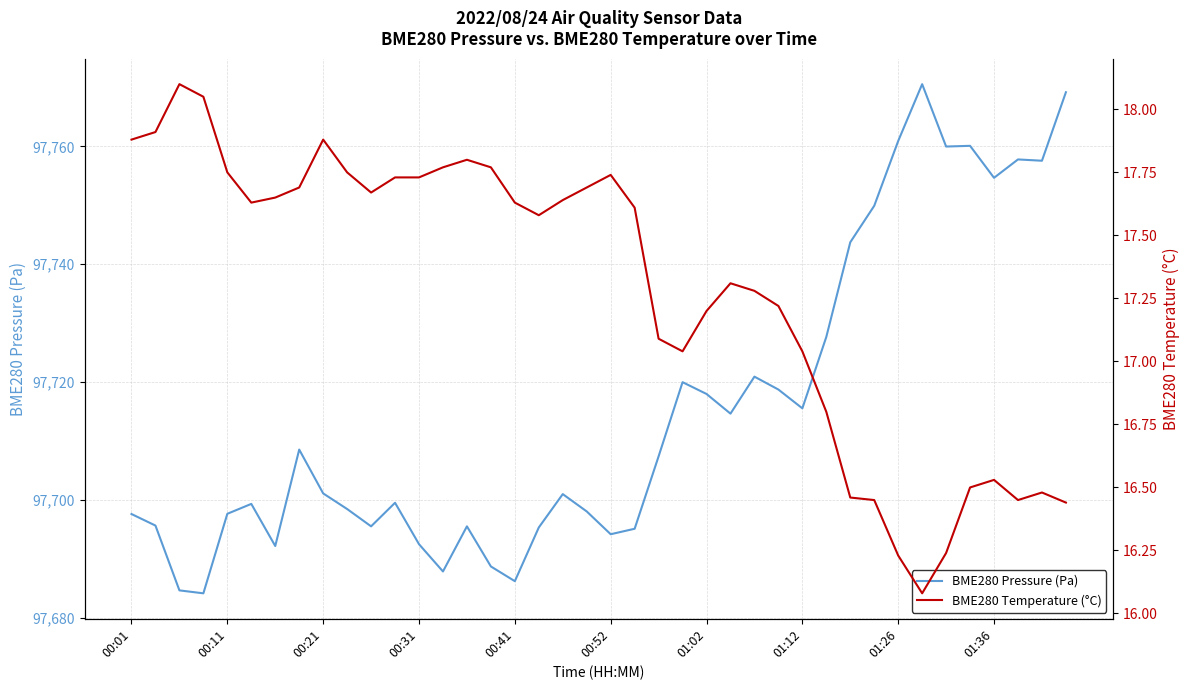

What is the lowest value of the BME280 Pressure (Pa) series?

97684.1